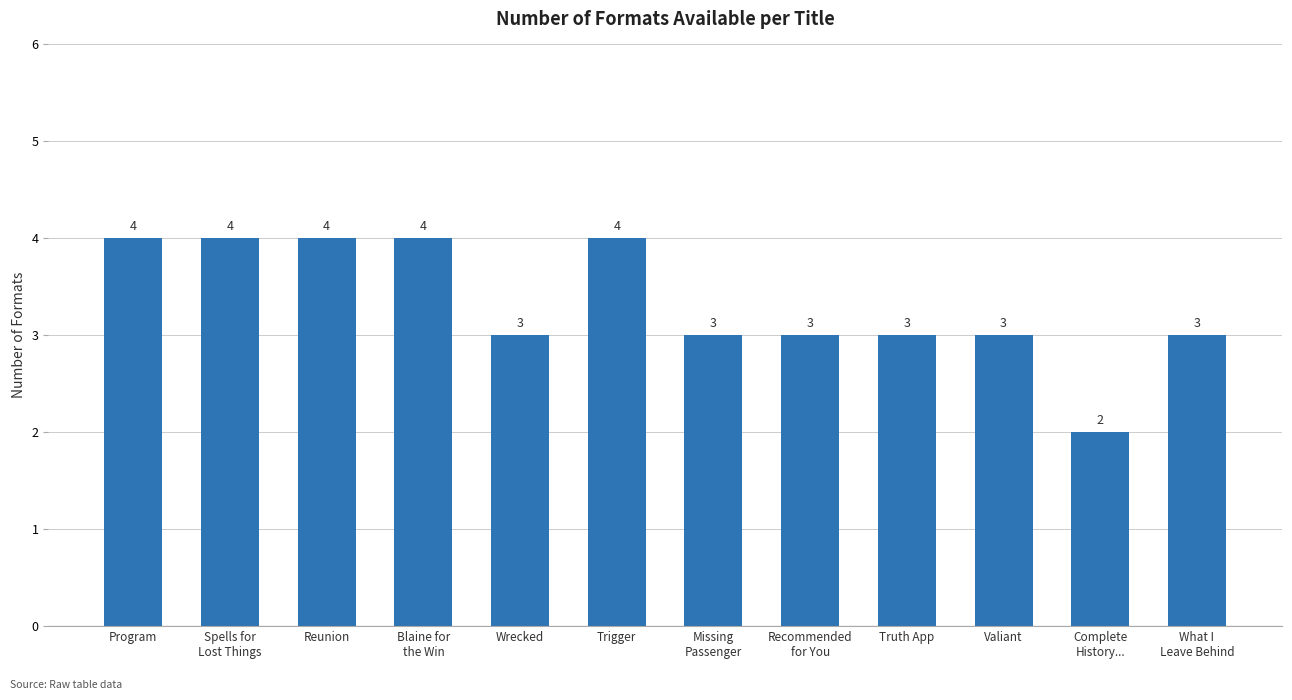

Which has a higher value, Program or Truth App?

Program